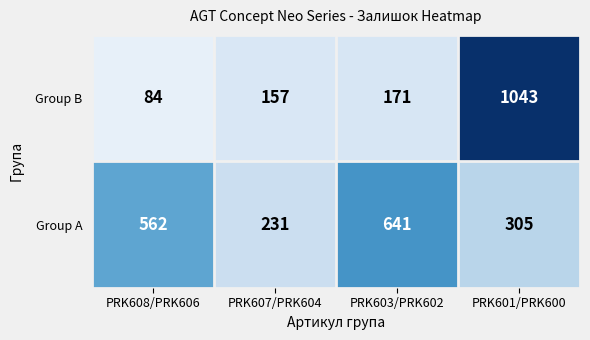

What is the difference between the maximum and second lowest values in the Group A series?

336